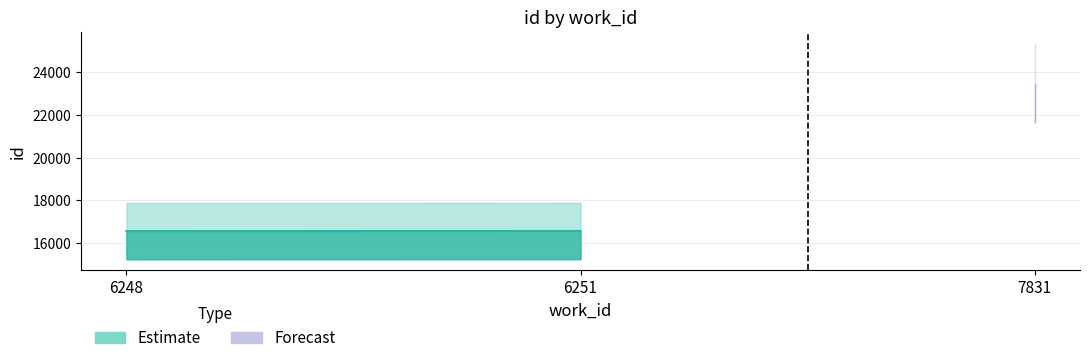

What is the difference between the values at 6251 and 6248?

5